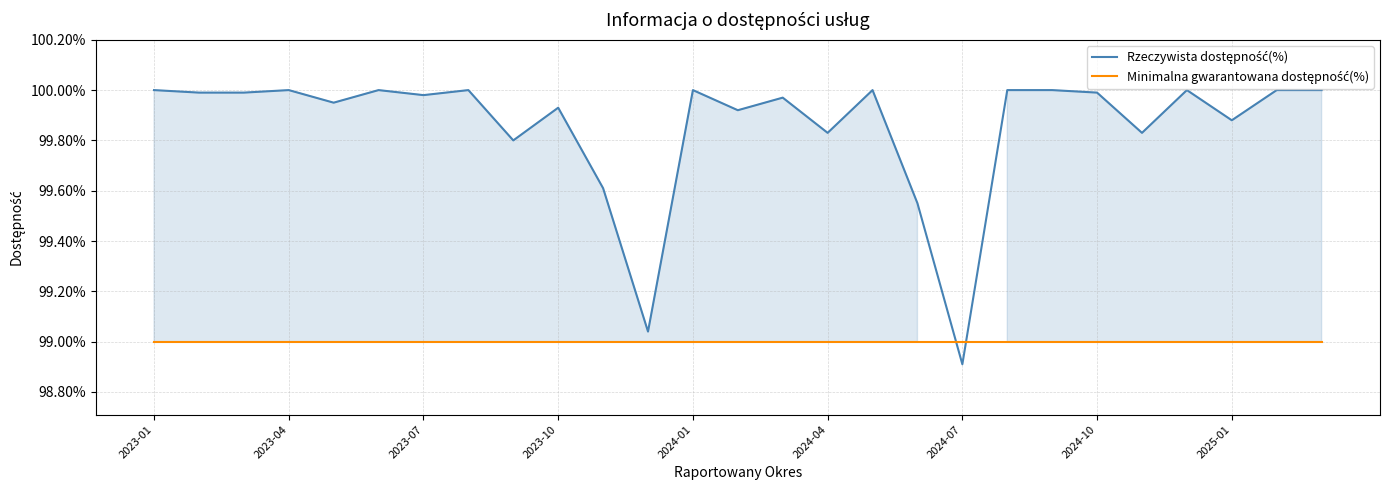

True or false: Rzeczywista dostępność(%) and Minimalna gwarantowana dostępność(%) cross at least once.

True